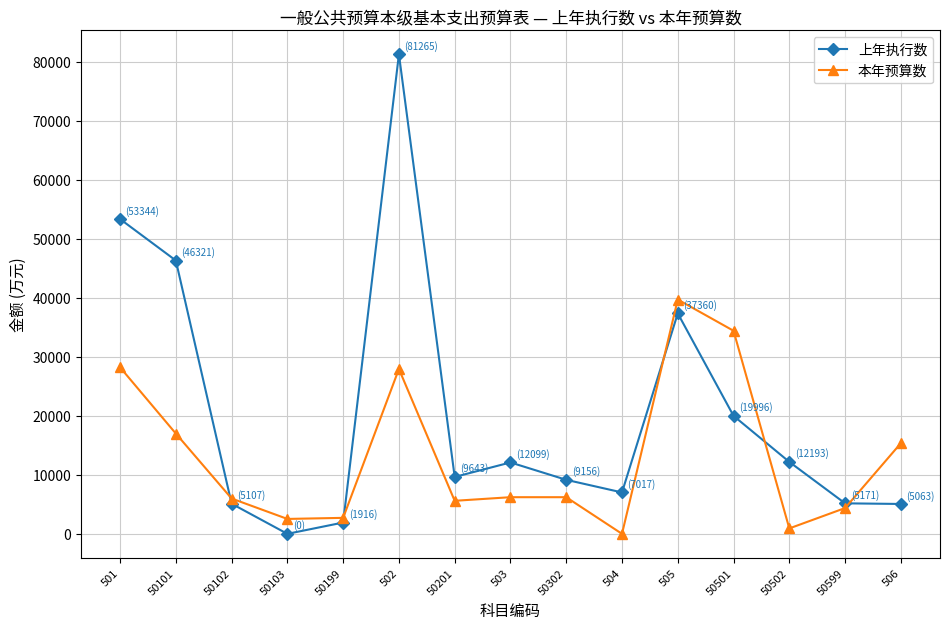

Which series has the widest spread of values?

上年执行数